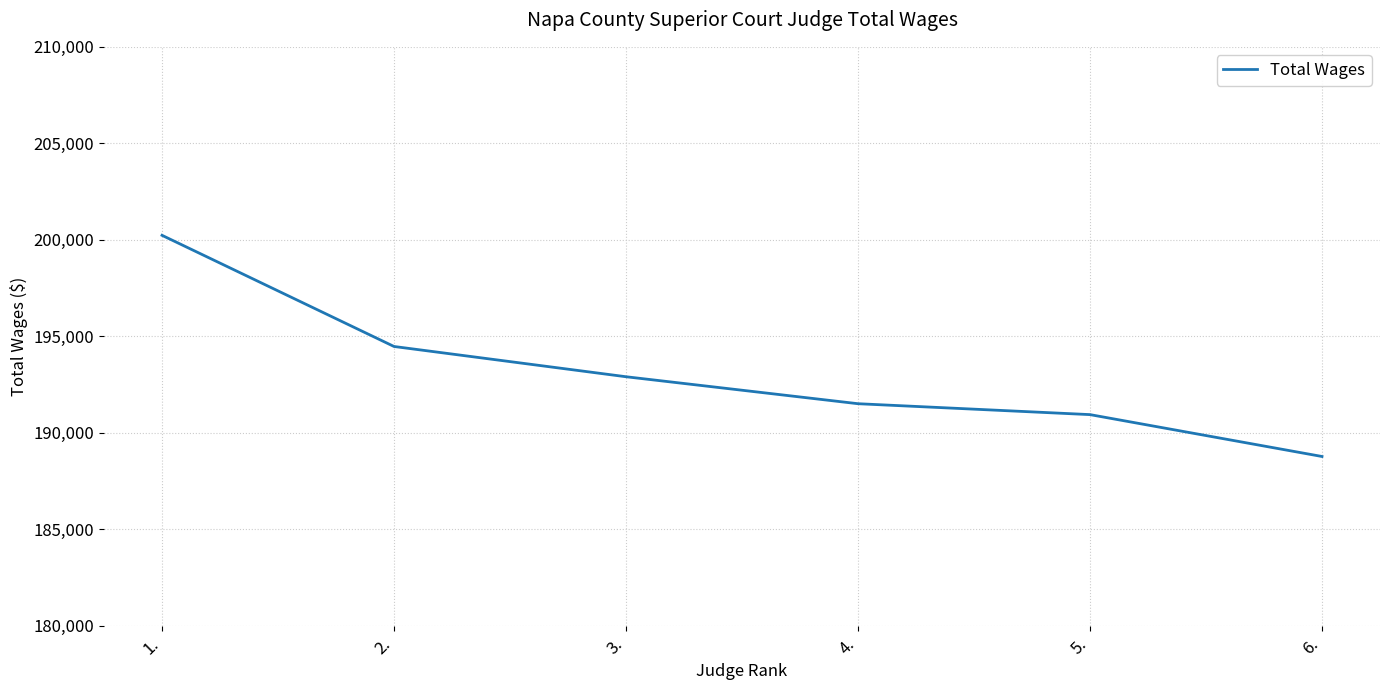

Approximately how many times larger is the value at 6. compared to 2.?

1.0